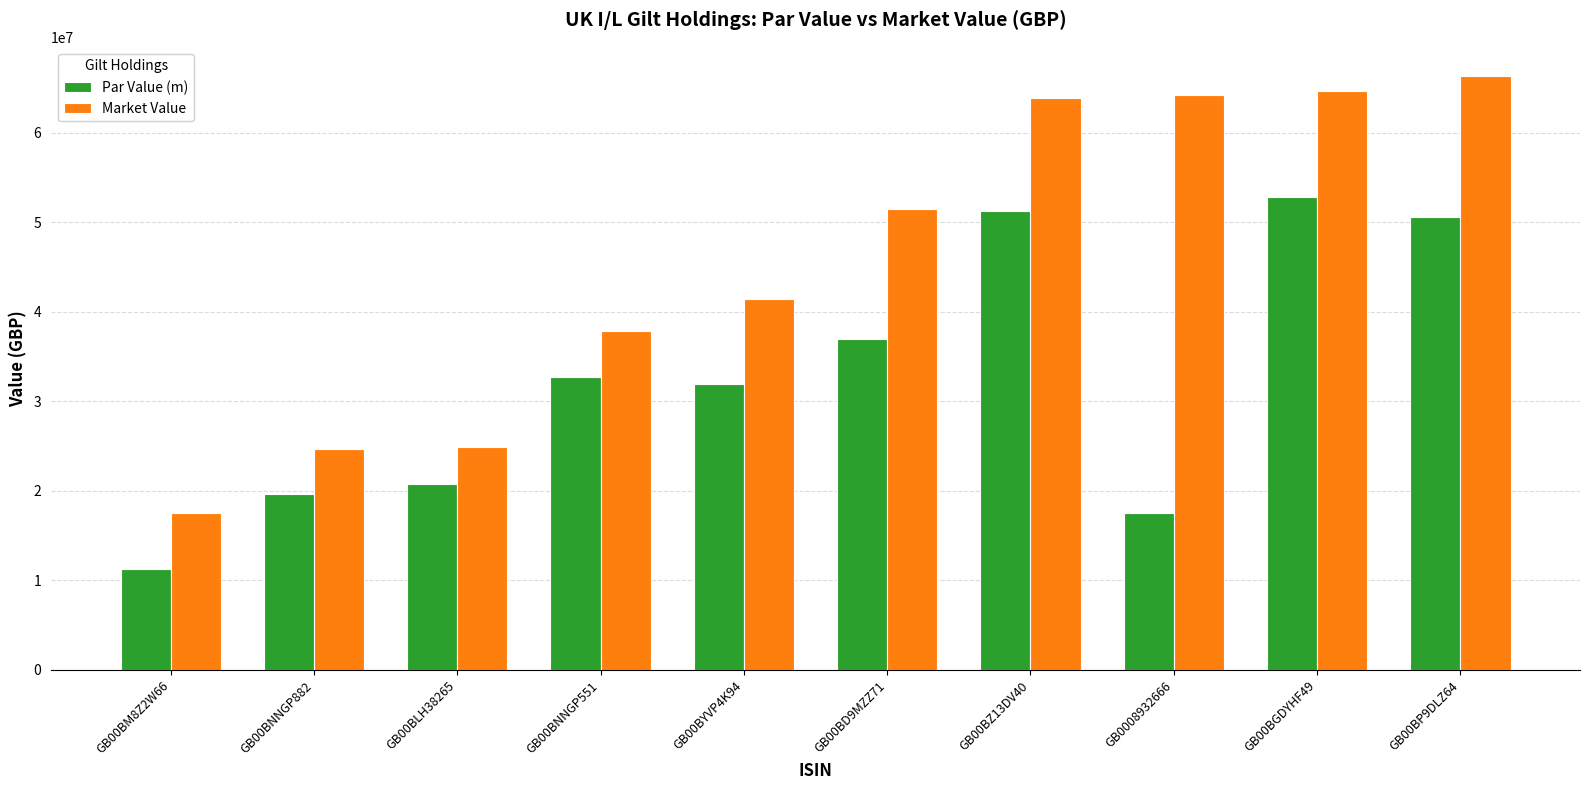

Does the chart contain stacked bars?

No